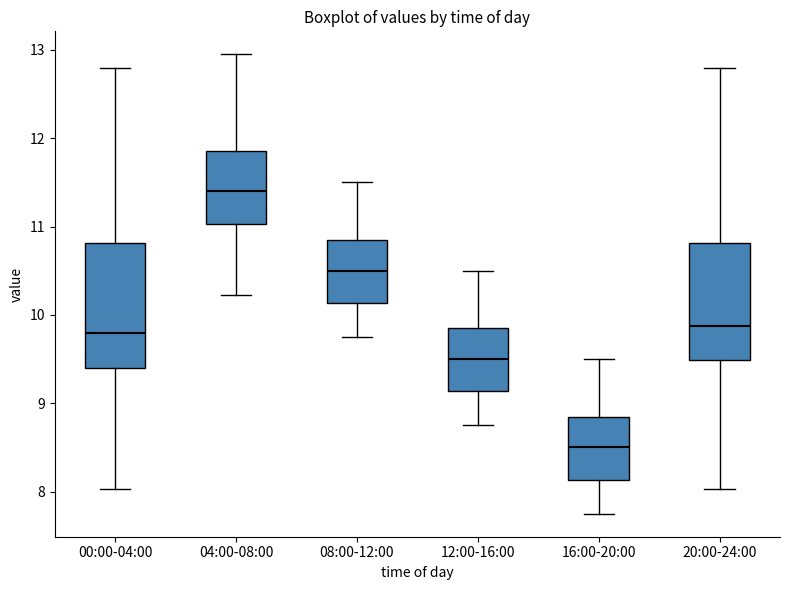

Where does the median line of the box for 12:00-16:00 sit on the y-axis? The values are not printed on the chart, so give them approximately, as read against the axis.

9.5